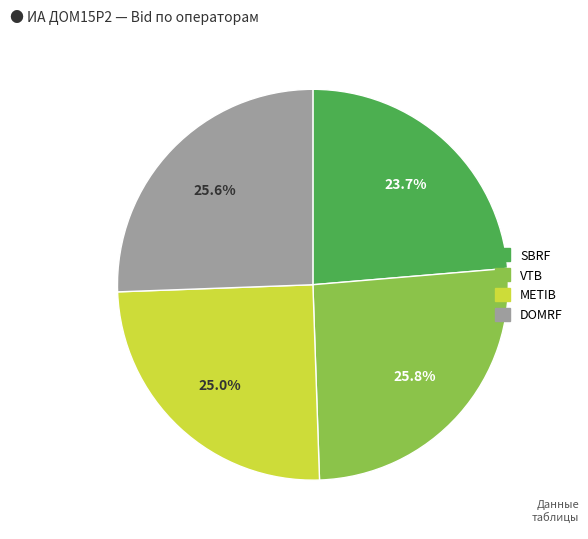

Which slice is the smallest?

SBRF